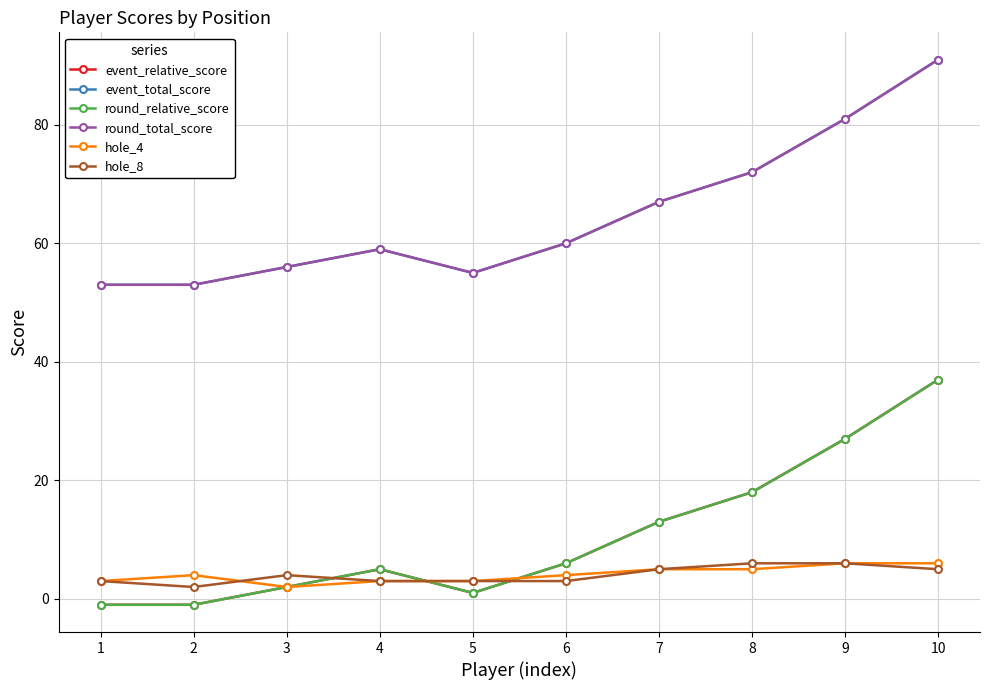

Reading right to left, extract all data points from this chart.

event_relative_score: 37	27	18	13	6	1	5	2	-1	-1
event_total_score: 91	81	72	67	60	55	59	56	53	53
round_relative_score: 37	27	18	13	6	1	5	2	-1	-1
round_total_score: 91	81	72	67	60	55	59	56	53	53
hole_4: 6	6	5	5	4	3	3	2	4	3
hole_8: 5	6	6	5	3	3	3	4	2	3